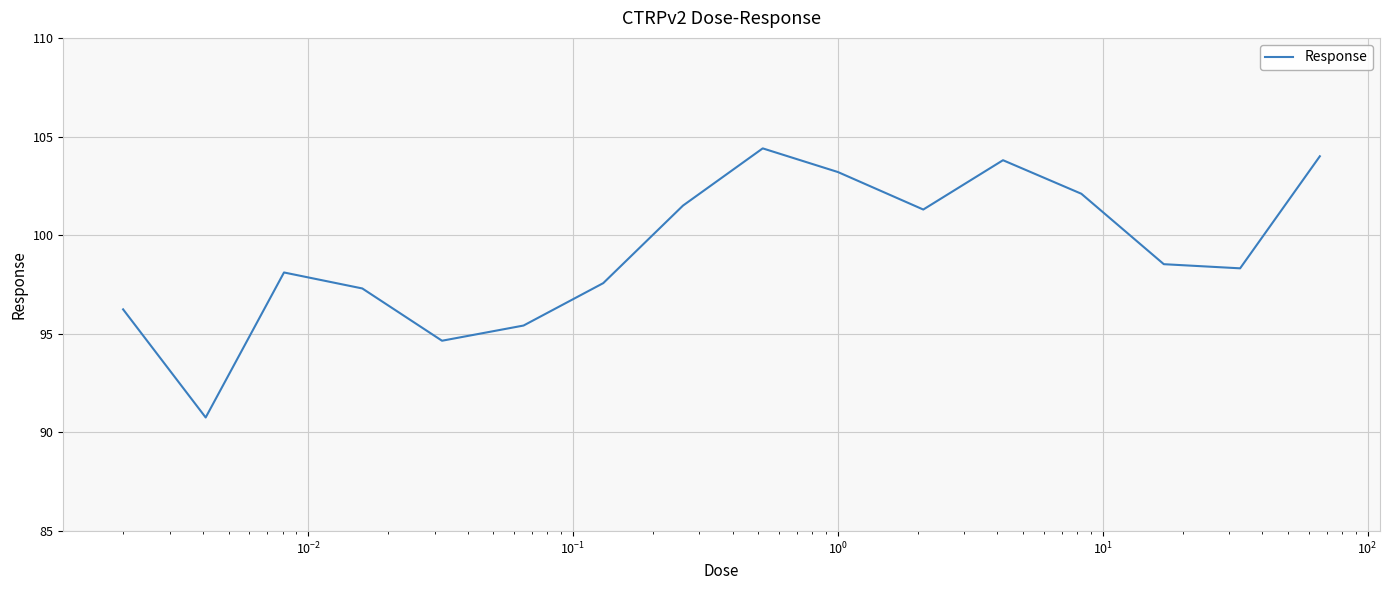

Does the chart display data point markers on the line(s)?

No